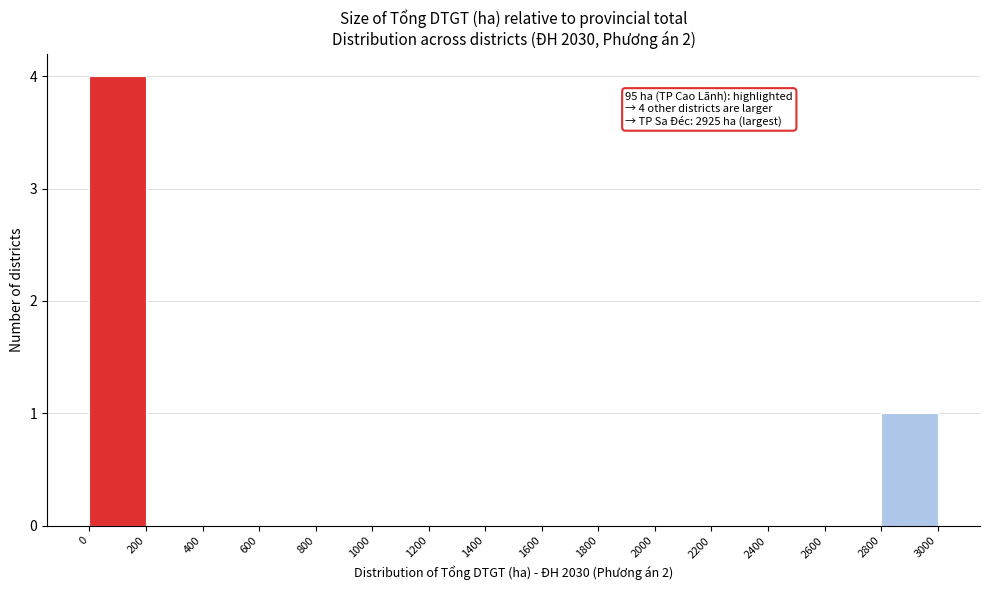

Over which range of the x-axis is the bar tallest?

0 to 200